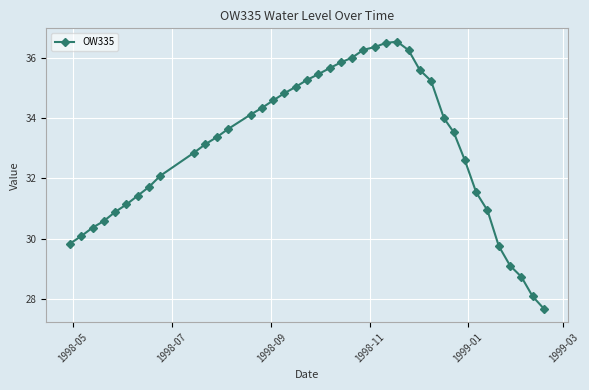

What is the difference between the maximum and minimum values?

8.9